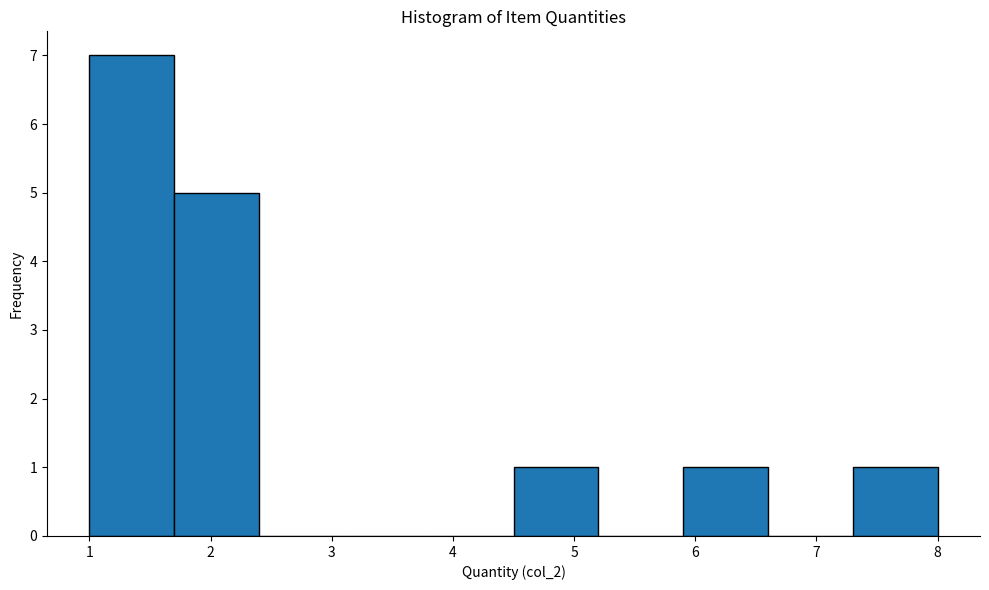

Over which range of the x-axis is the bar tallest?

1.0 to 1.7